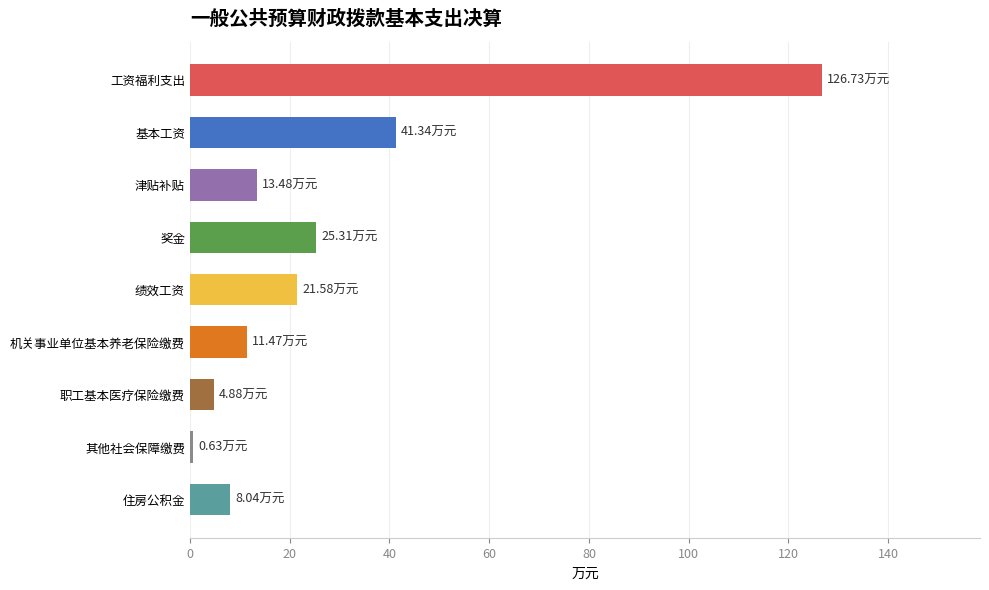

How many data points are less than 13?

4